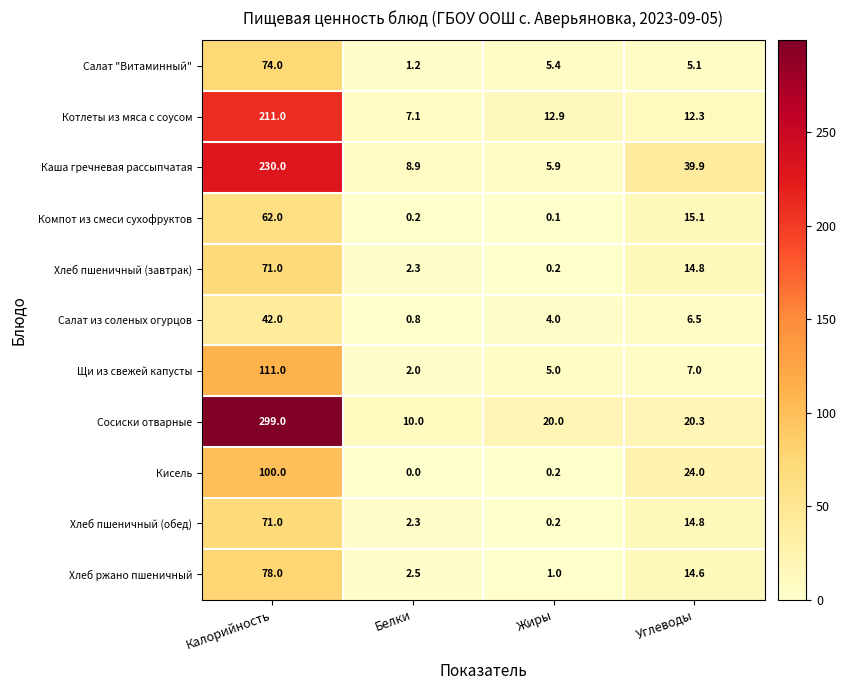

List the labels in order of Салат "Витаминный" value, smallest first.

Белки, Углеводы, Жиры, Калорийность